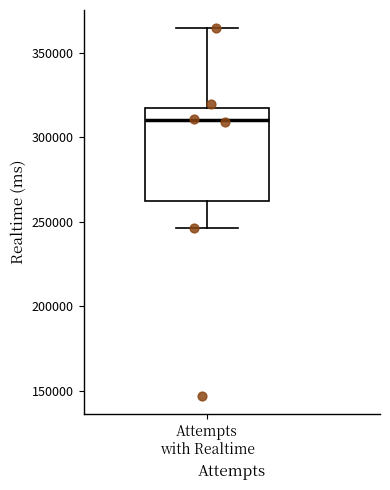

Read this box plot against the y-axis: the position of the median line, the range covered by the box, and the ends of both whiskers. The values are not printed on the chart, so give them approximately, as read against the axis.

median 310000, box 260000 to 320000, whiskers 245000 to 365000